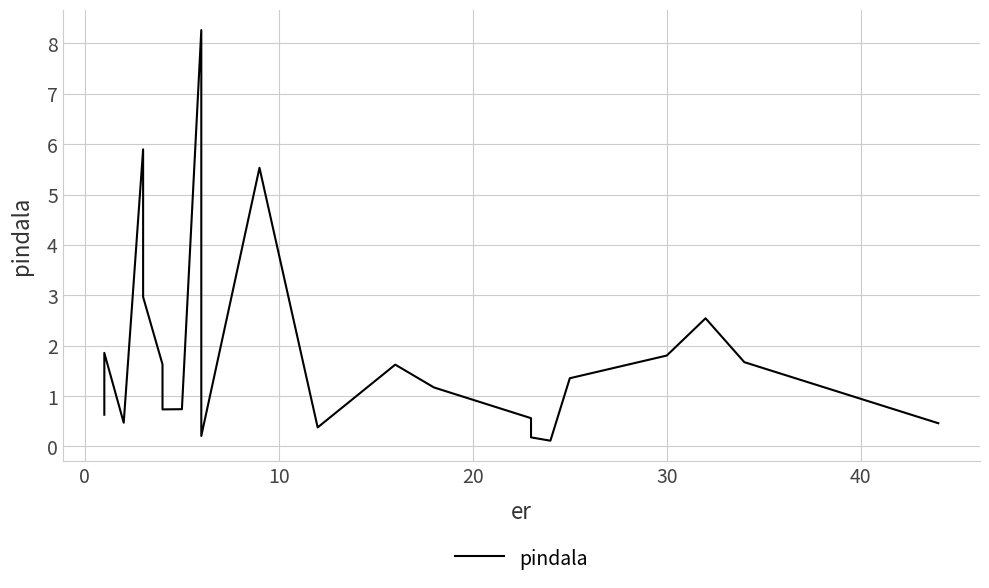

Does the chart have visible grid lines?

Yes